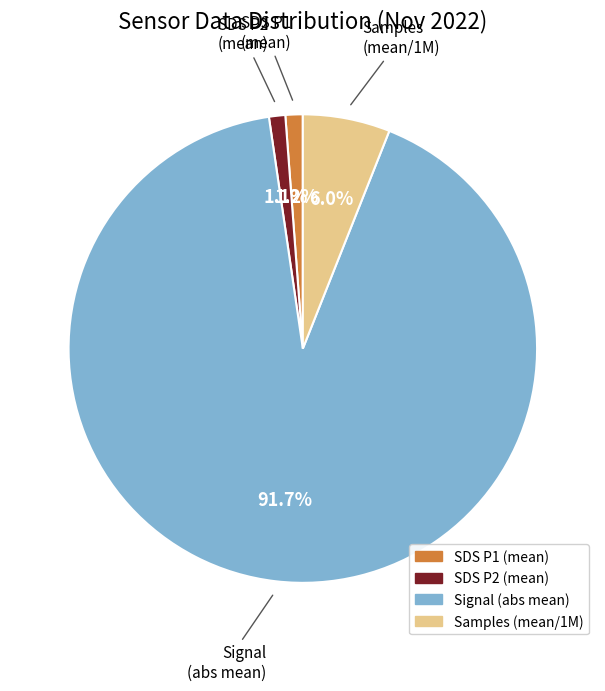

Is there a majority slice in this chart?

Yes